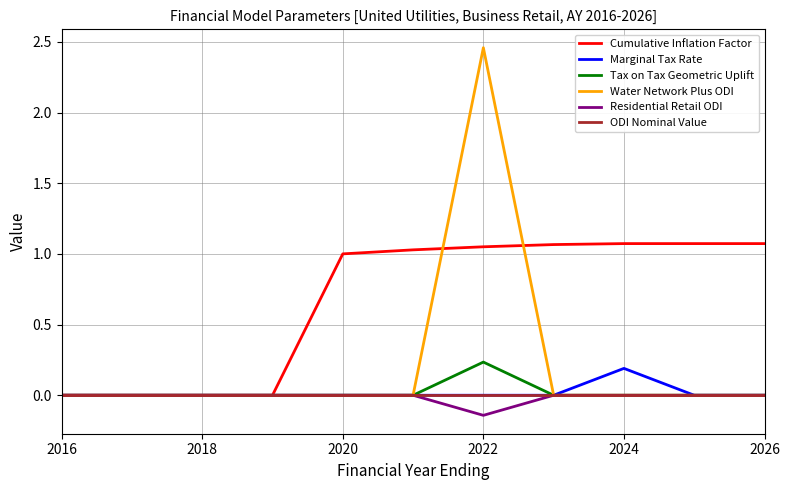

Which series has the widest spread of values?

Water Network Plus ODI